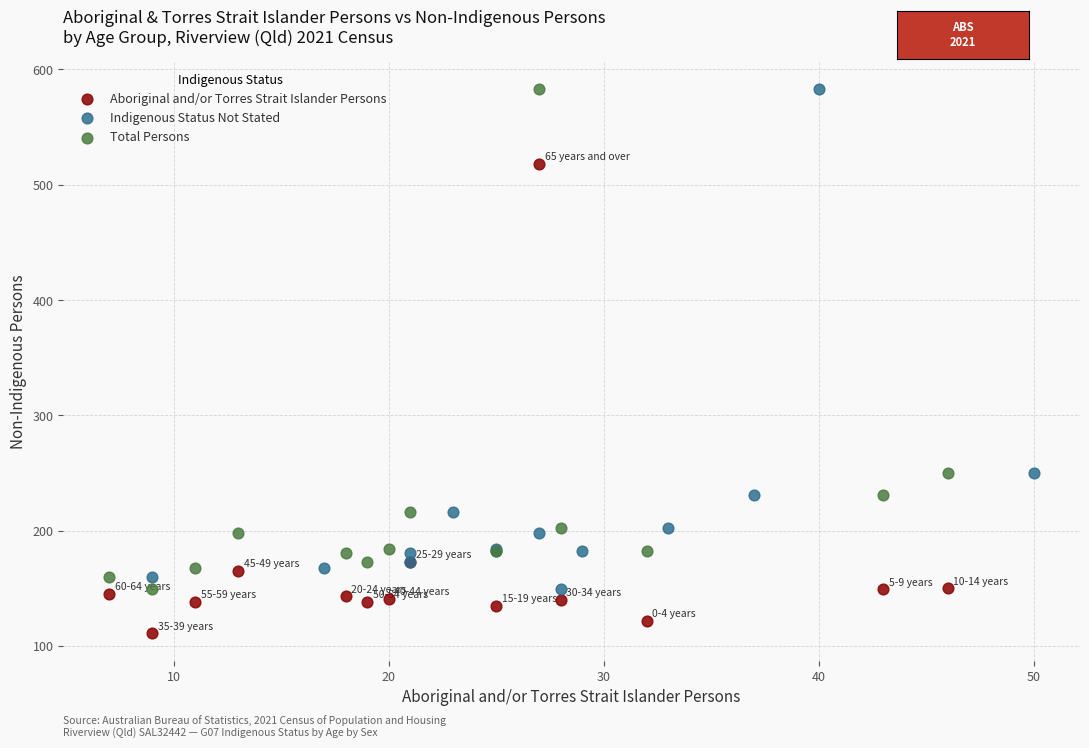

Which series contains the lowest Y value?

Aboriginal and/or Torres Strait Islander Persons